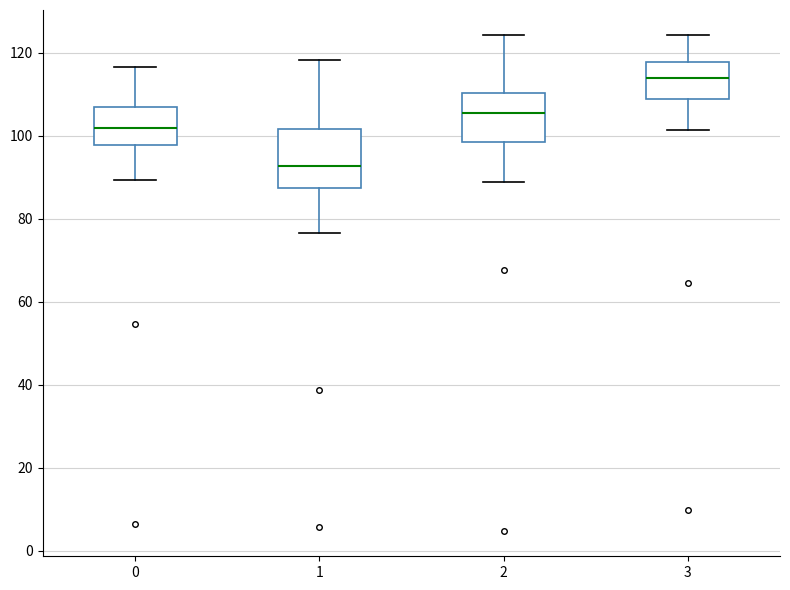

Reading left to right, read every box against the y-axis: the position of its median line, the range the box covers, and the ends of its whiskers. The values are not printed on the chart, so give them approximately, as read against the axis.

0: median 102, box 98 to 108, whiskers 90 to 116
1: median 92, box 88 to 102, whiskers 76 to 118
2: median 106, box 98 to 110, whiskers 88 to 124
3: median 114, box 108 to 118, whiskers 102 to 124